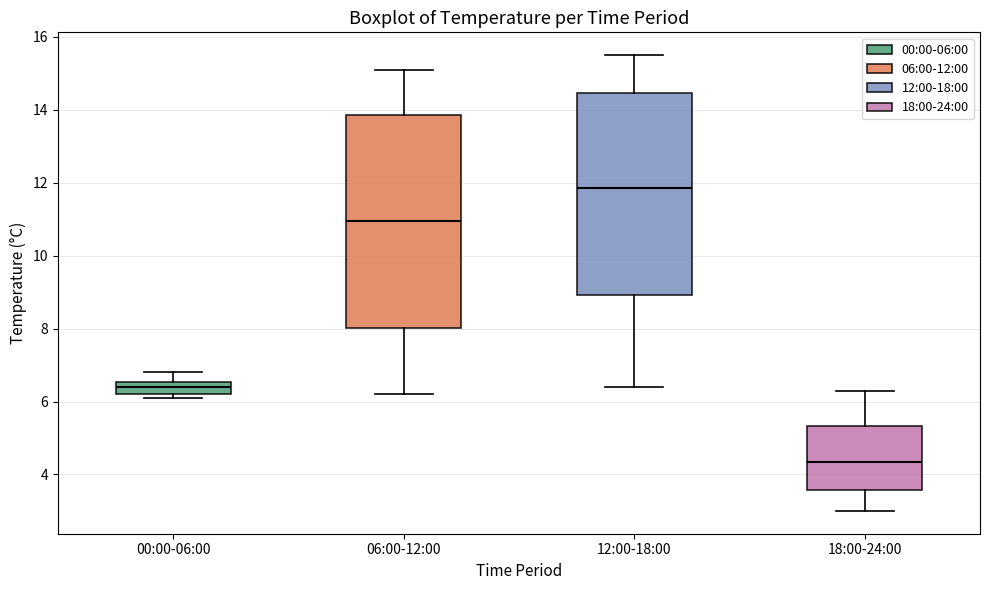

Reading left to right, read every box against the y-axis: the position of its median line, the range the box covers, and the ends of its whiskers. The values are not printed on the chart, so give them approximately, as read against the axis.

00:00-06:00: median 6.4, box 6.2 to 6.6, whiskers 6.2 (just below the box's lower edge) to 6.8
06:00-12:00: median 11.0, box 8.0 to 13.8, whiskers 6.2 to 15.2
12:00-18:00: median 11.8, box 9.0 to 14.4, whiskers 6.4 to 15.6
18:00-24:00: median 4.4, box 3.6 to 5.4, whiskers 3.0 to 6.4